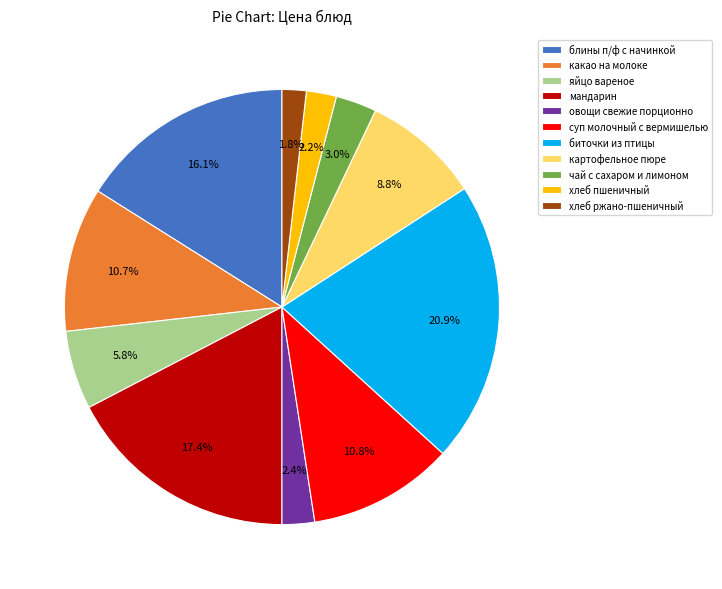

To the nearest percent, what portion does картофельное пюре represent?

9%